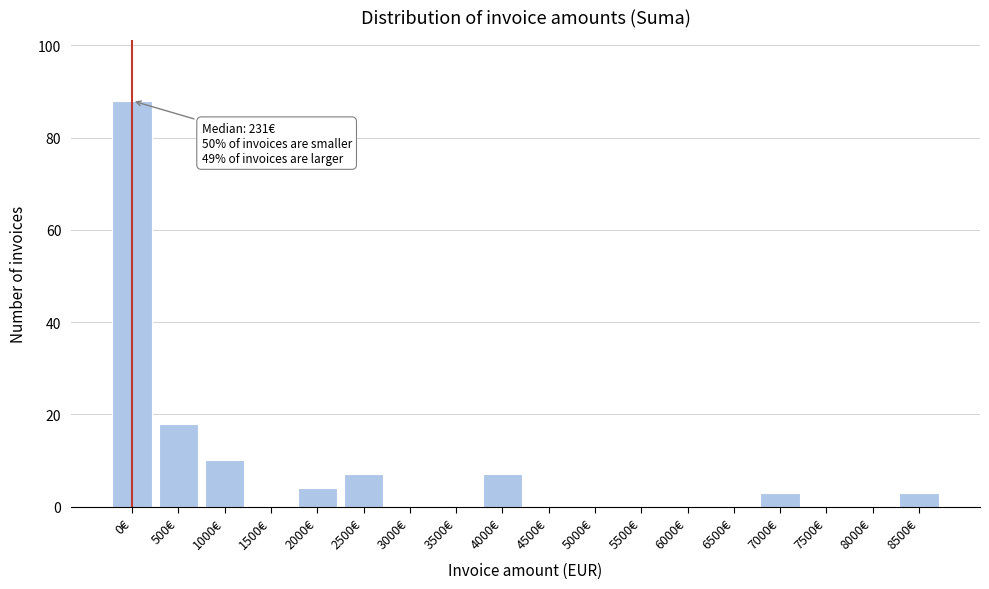

Reading right to left, list all the values displayed in this chart.

8500€=3	8000€=0	7500€=0	7000€=3	6500€=0	6000€=0	5500€=0	5000€=0	4500€=0	4000€=7	3500€=0	3000€=0	2500€=7	2000€=4	1500€=0	1000€=10	500€=18	0€=88